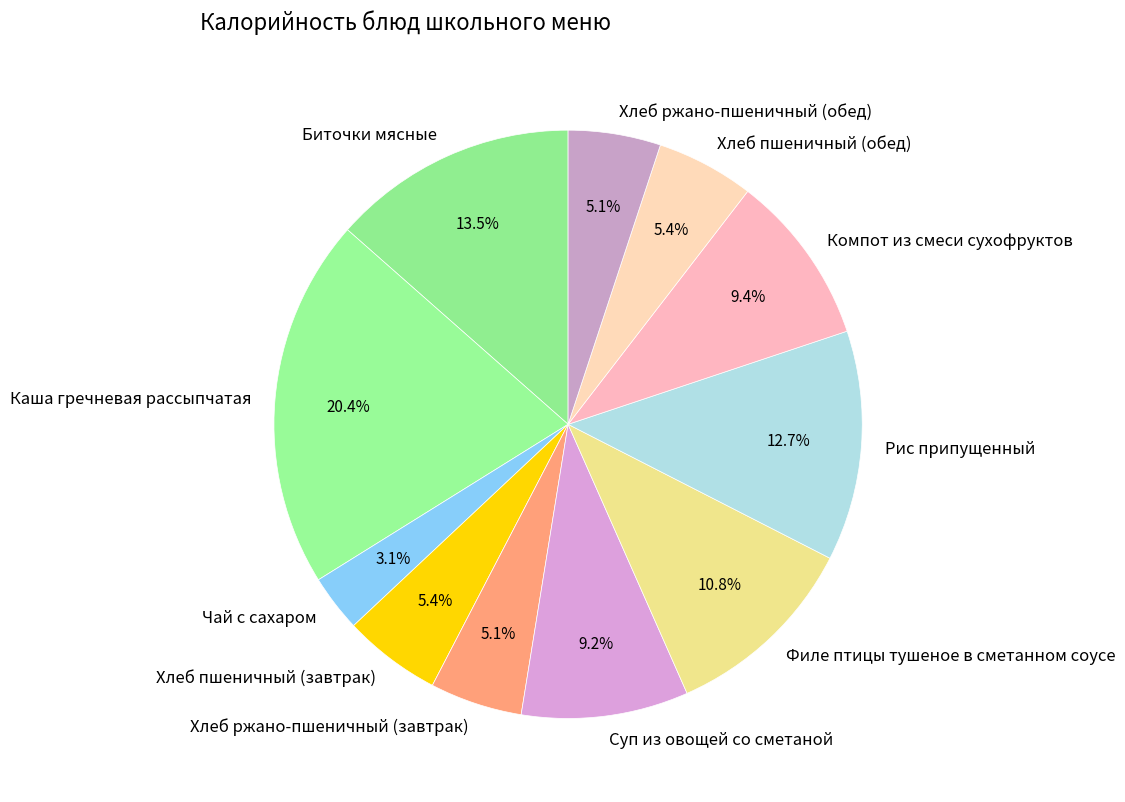

Between Чай с сахаром and Хлеб ржано-пшеничный (обед), which is larger?

Хлеб ржано-пшеничный (обед)